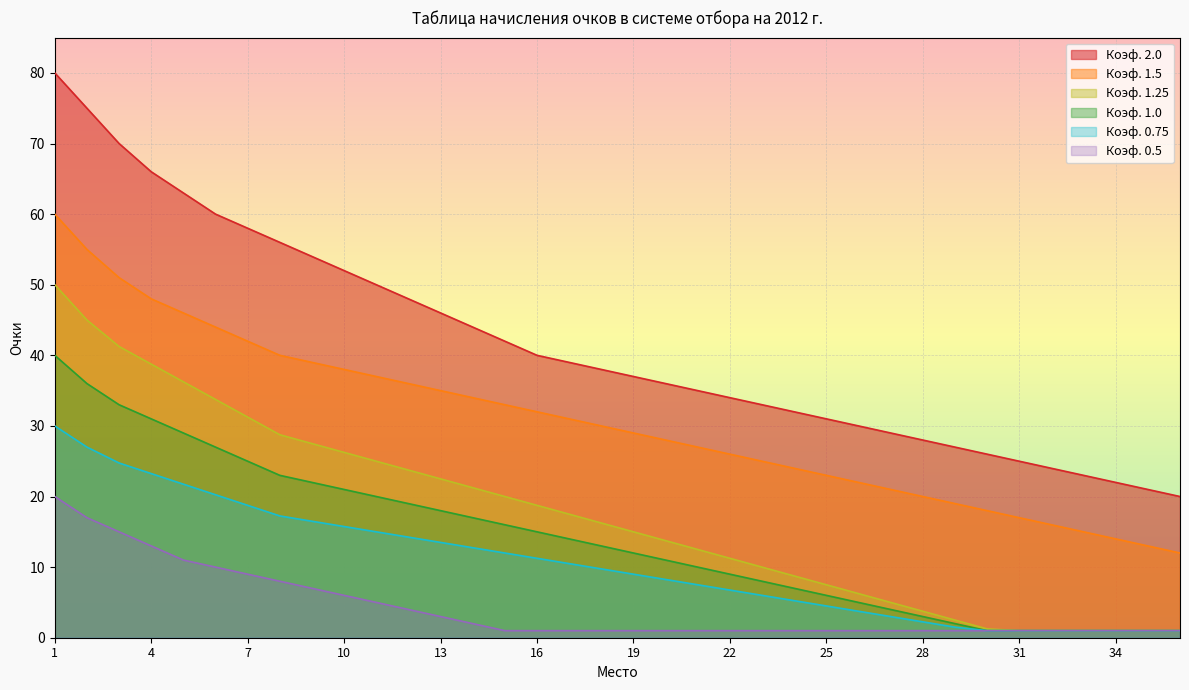

At which label is Коэф. 0.5 closest to 10?

6